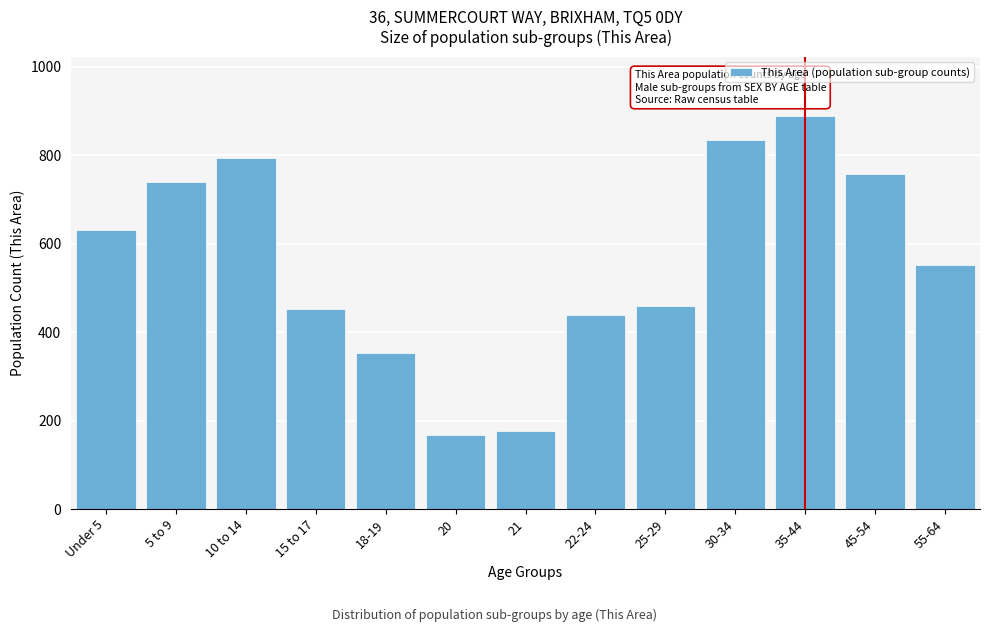

Reading right to left, extract all data points from this chart.

551	757	889	834	460	438	177	167	353	453	794	740	631